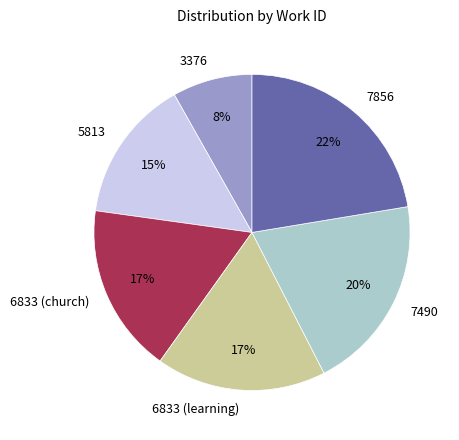

Approximately how many times larger is the value at 7856 compared to 7490?

1.1